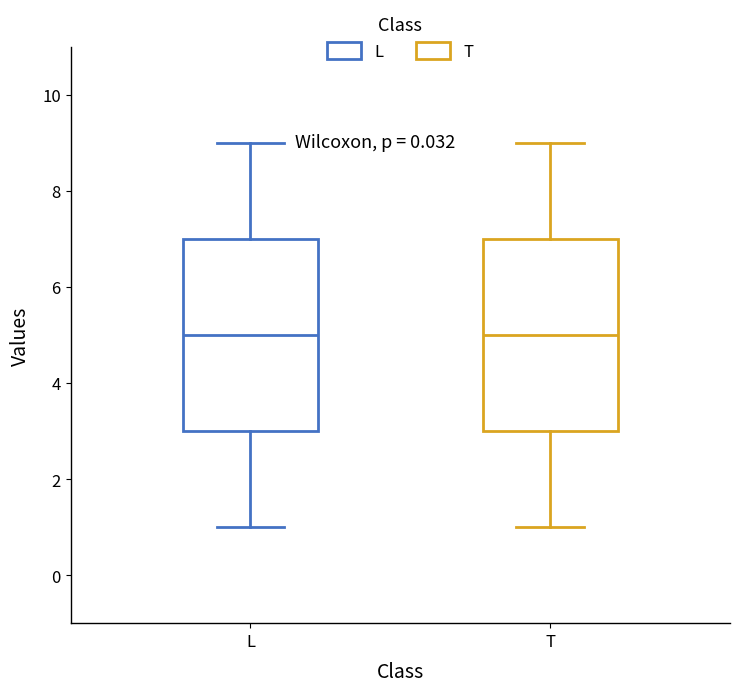

Reading left to right, read every box against the y-axis: the position of its median line, the range the box covers, and the ends of its whiskers. The values are not printed on the chart, so give them approximately, as read against the axis.

L: median 5, box 3 to 7, whiskers 1 to 9
T: median 5, box 3 to 7, whiskers 1 to 9